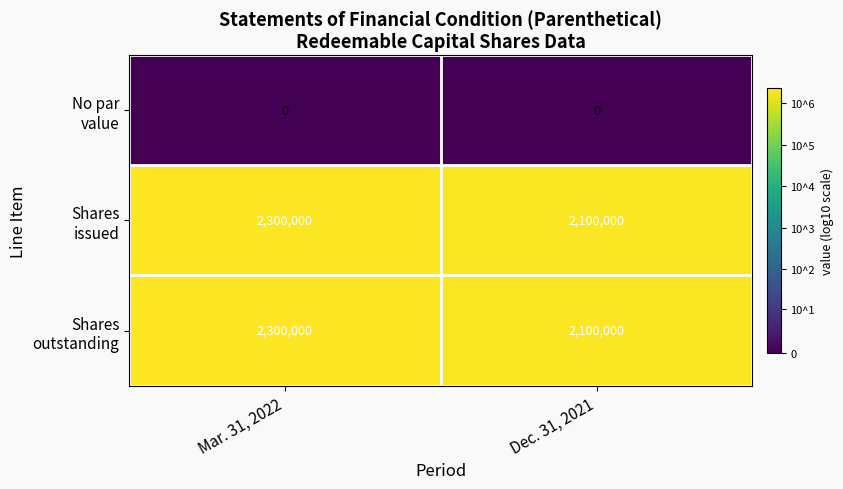

What is the greatest value displayed?

2300000